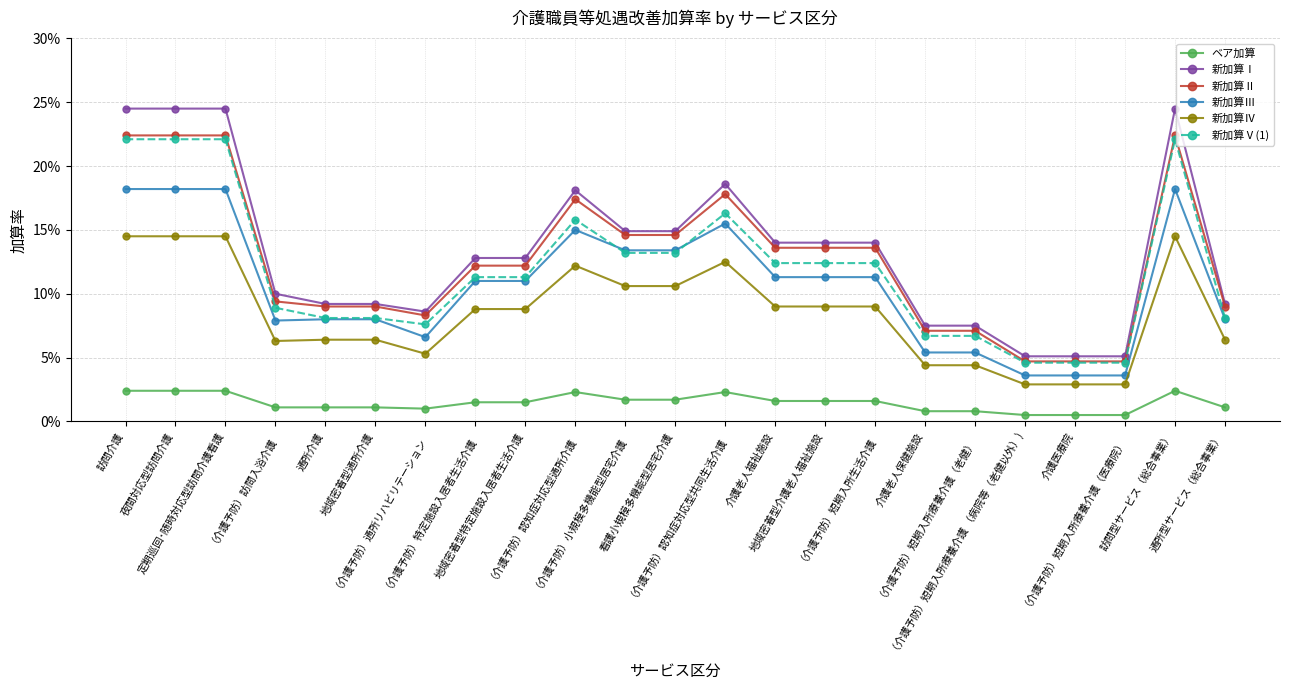

Where is the first local minimum for 新加算Ⅴ(1)?

（介護予防）通所リハビリテーション